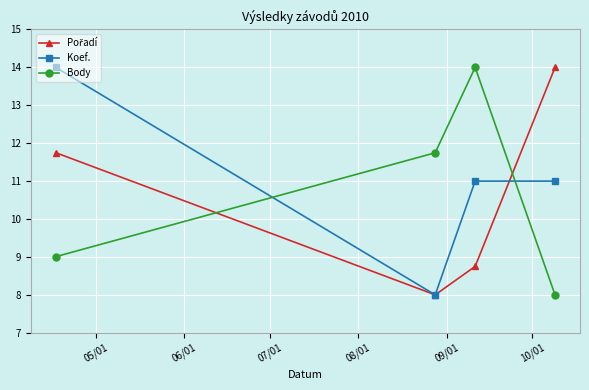

What is the value of the Body point at the 1st from the left?

9.0